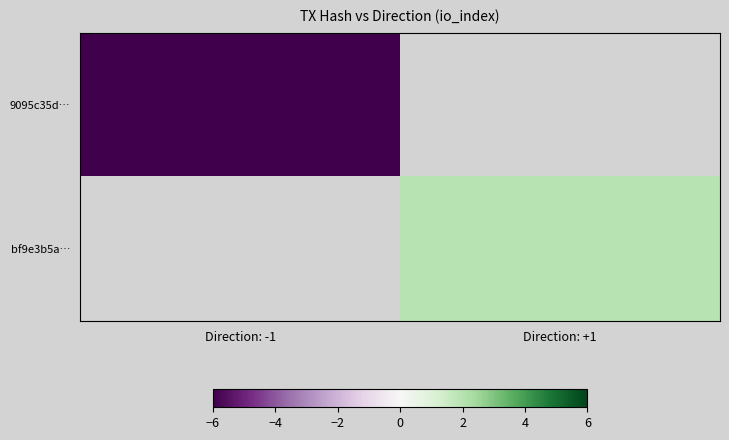

Which label corresponds to the largest value in the chart?

Direction: +1